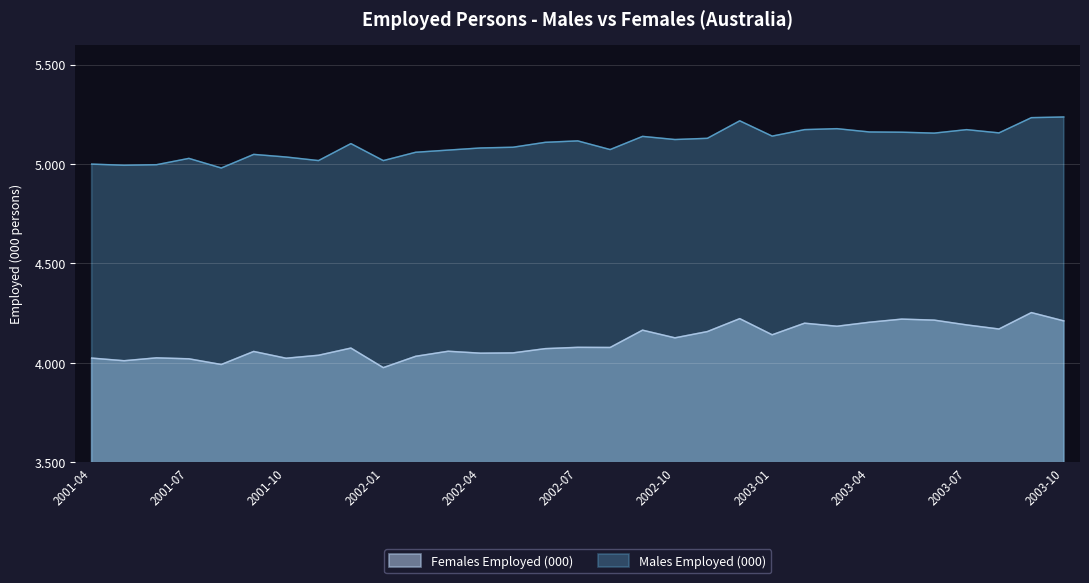

At which category is the sum across all series the highest?

2003-09